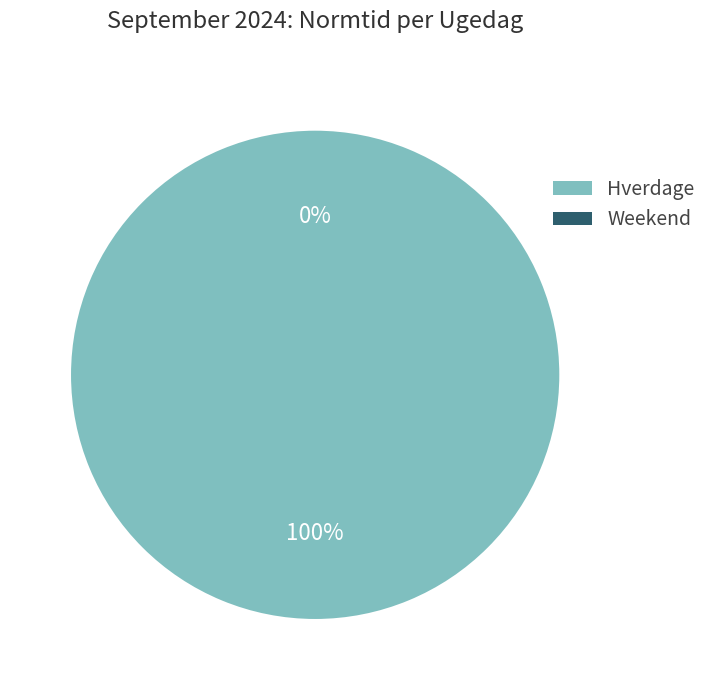

Is there a majority slice in this chart?

No